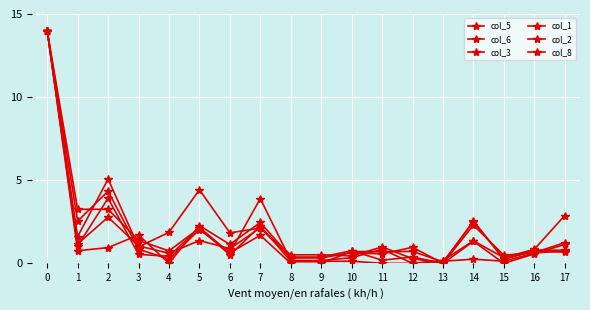

True or false: col_2 has more than 2 points higher than both neighbors.

True